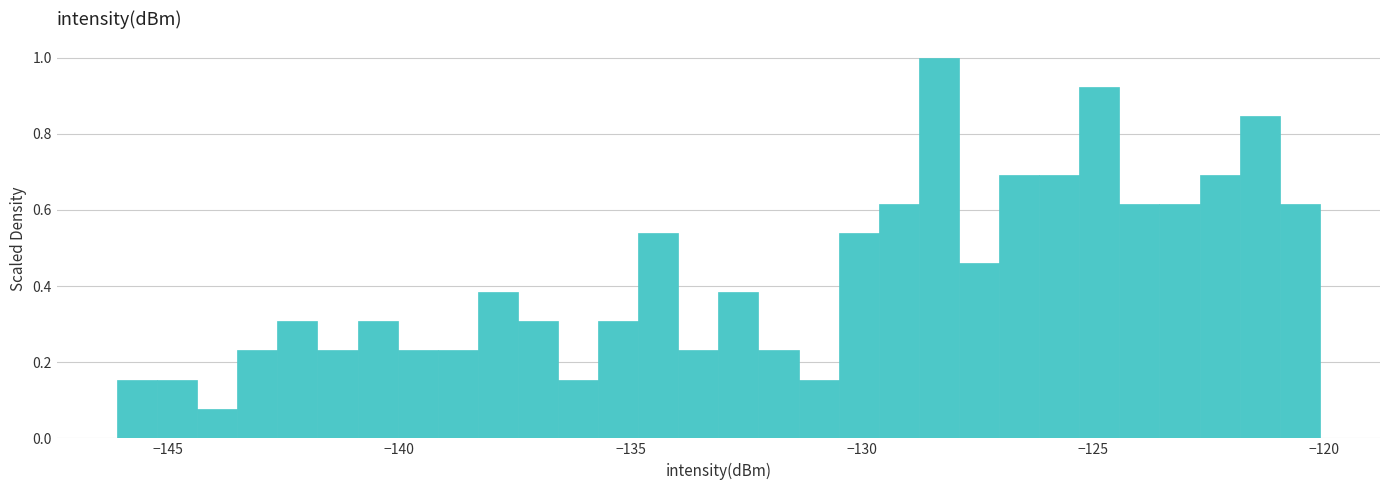

Read against the x-axis, roughly where is the centre of the tallest bar?

-128.5